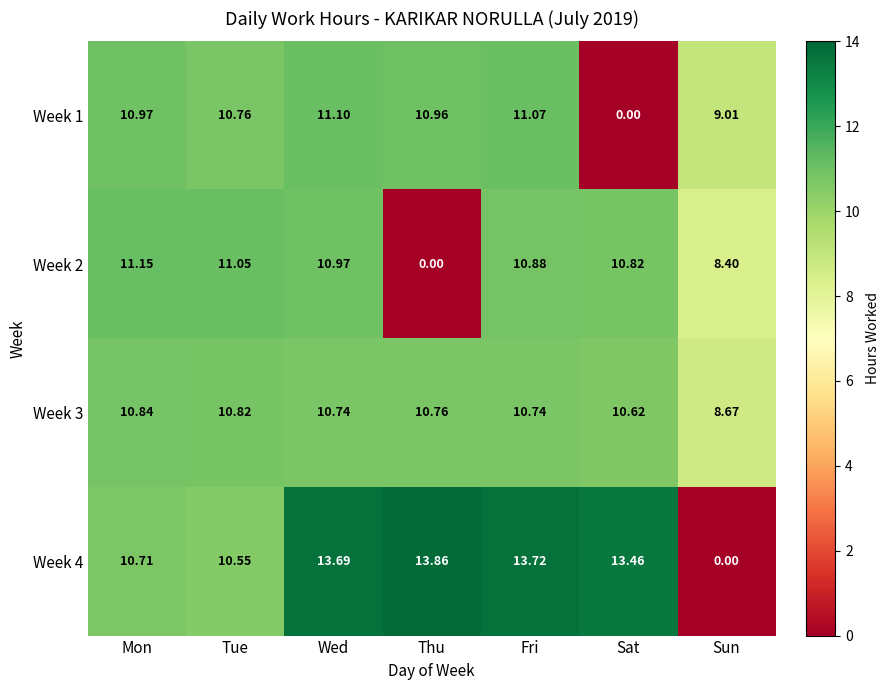

Where does the Week 2 series first go above 10?

Mon